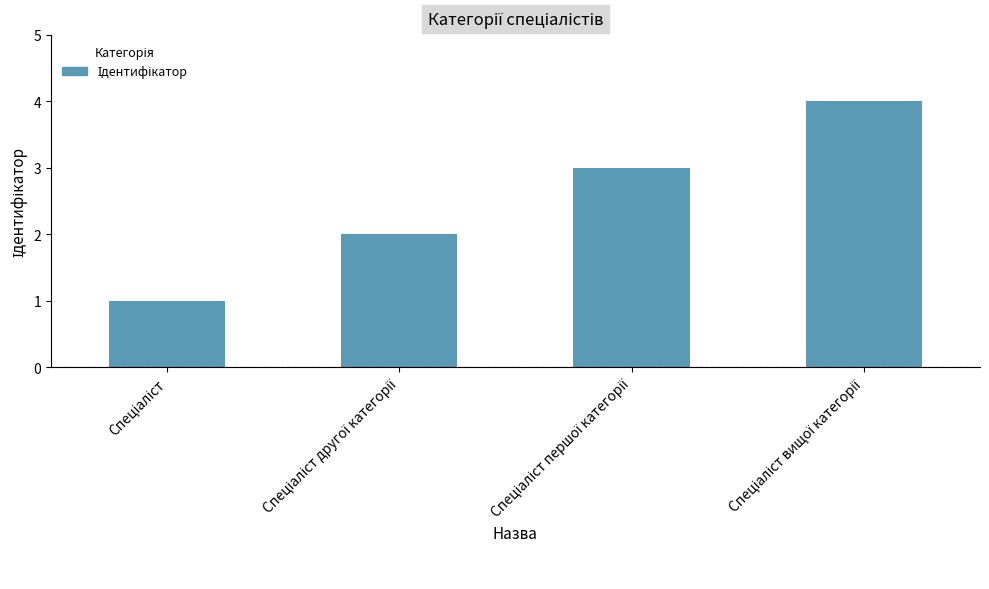

Does the chart contain any negative values?

No